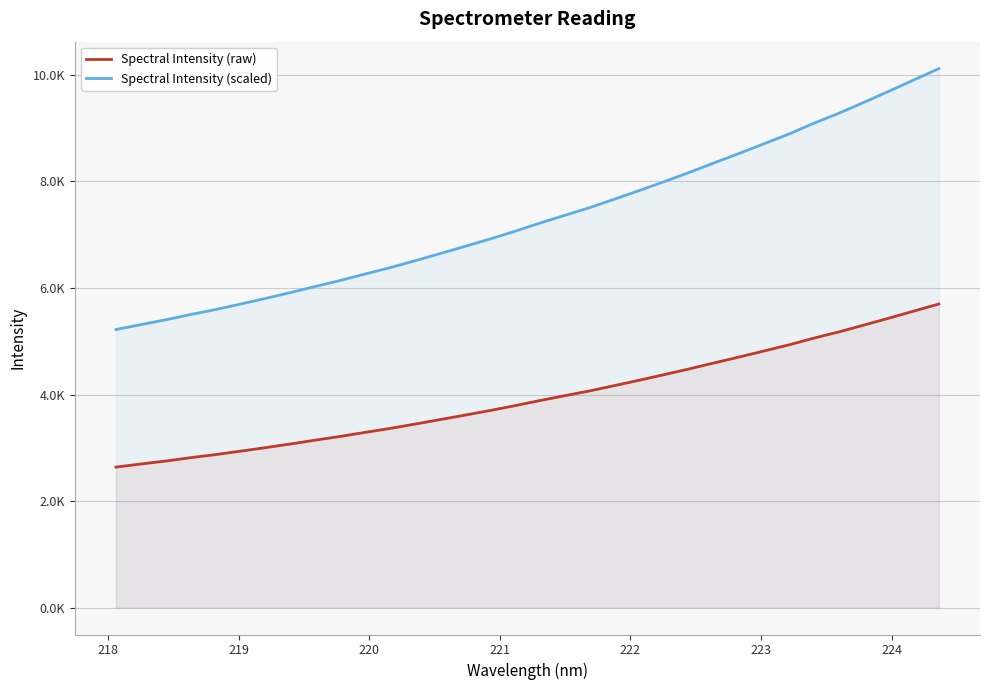

What are all the series names shown in the legend?

Spectral Intensity (raw), Spectral Intensity (scaled)